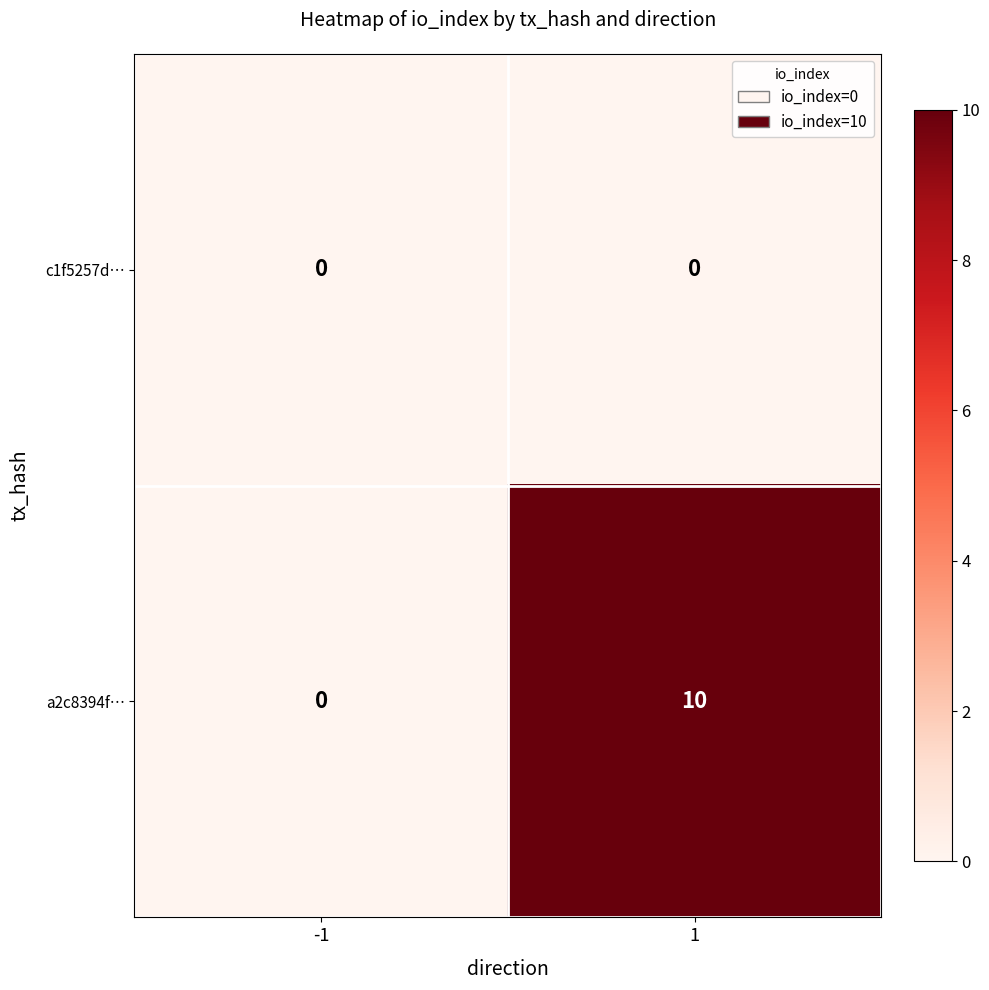

At which category does the chart reach its peak across all series?

1